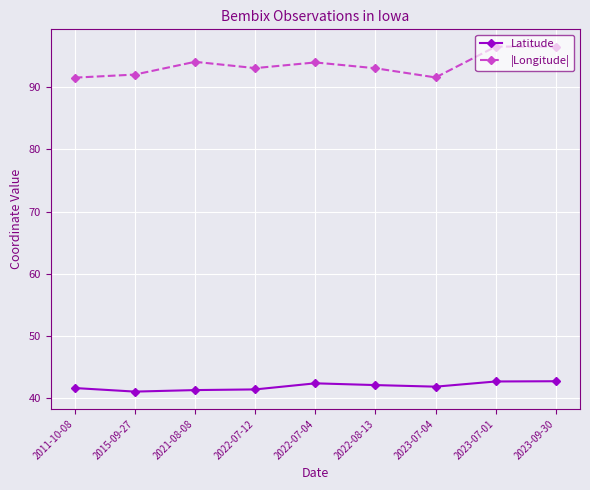

The value of Latitude at 2023-07-01 is 68.1. True or false?

False